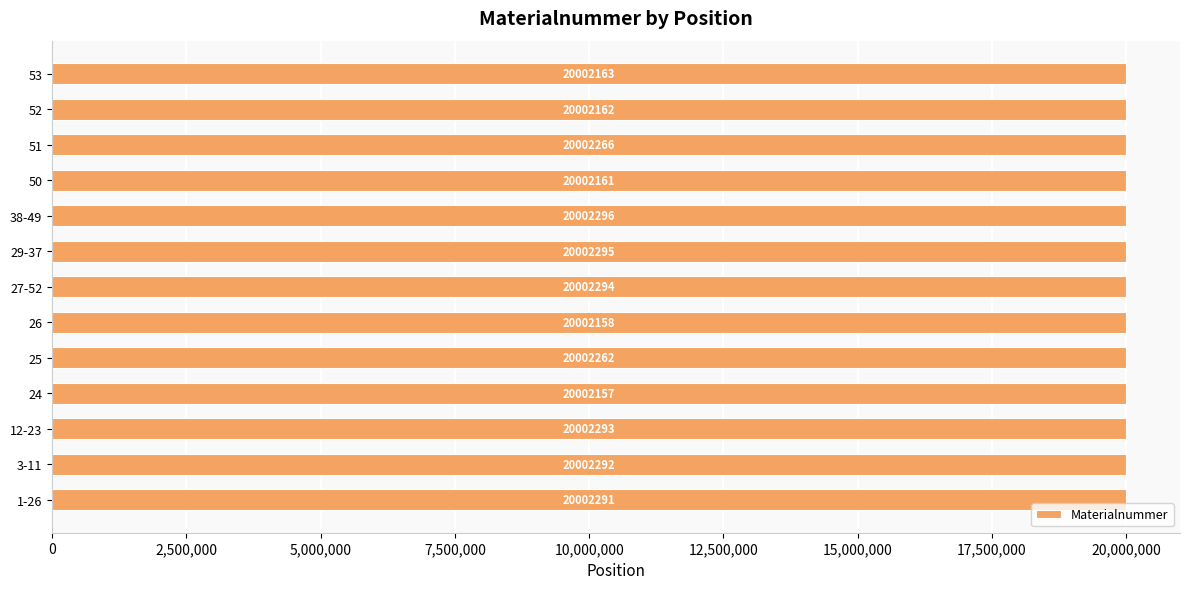

What is the greatest value displayed?

20002296